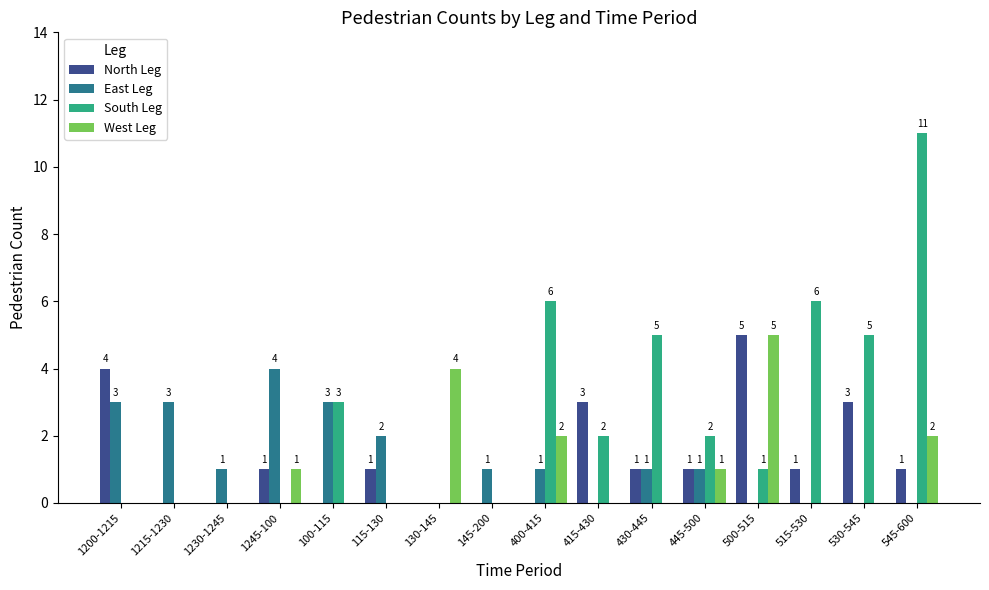

How many groups of bars are there?

16